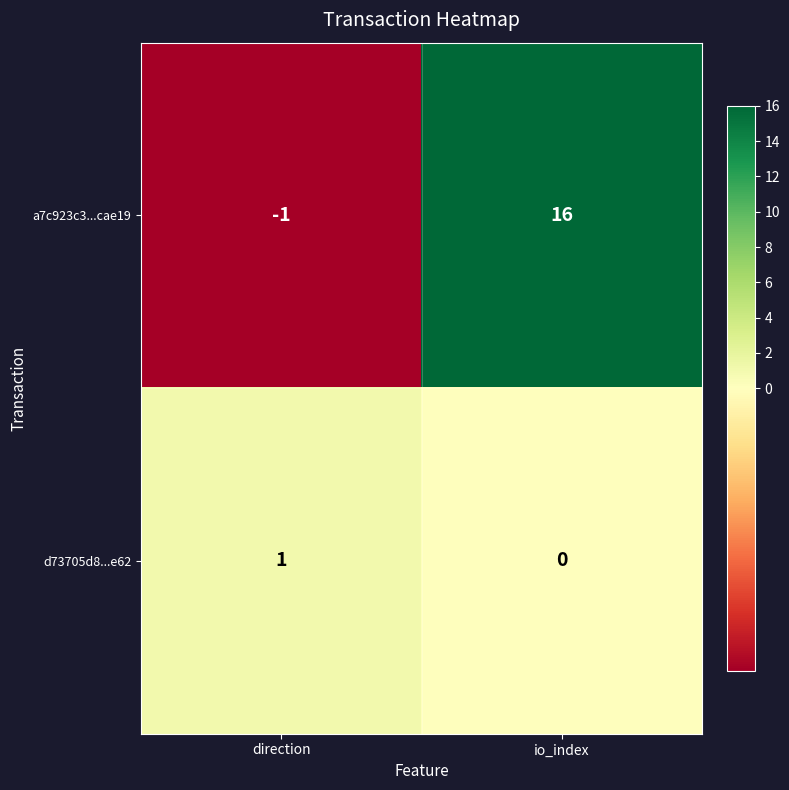

Reading left to right, transcribe all the data shown in this chart.

a7c923c3...cae19: -1	16
d73705d8...e62: 1	0